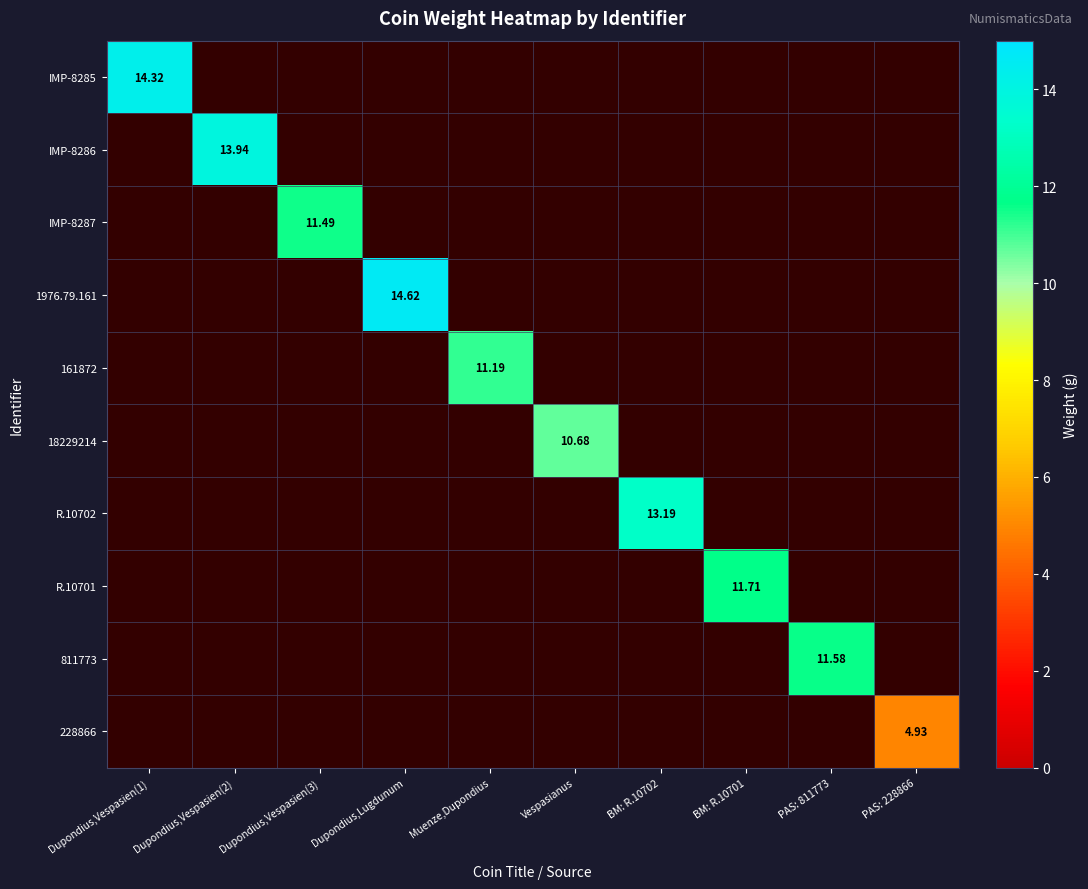

The value of IMP-8287 at Vespasianus is 5.2. True or false?

False